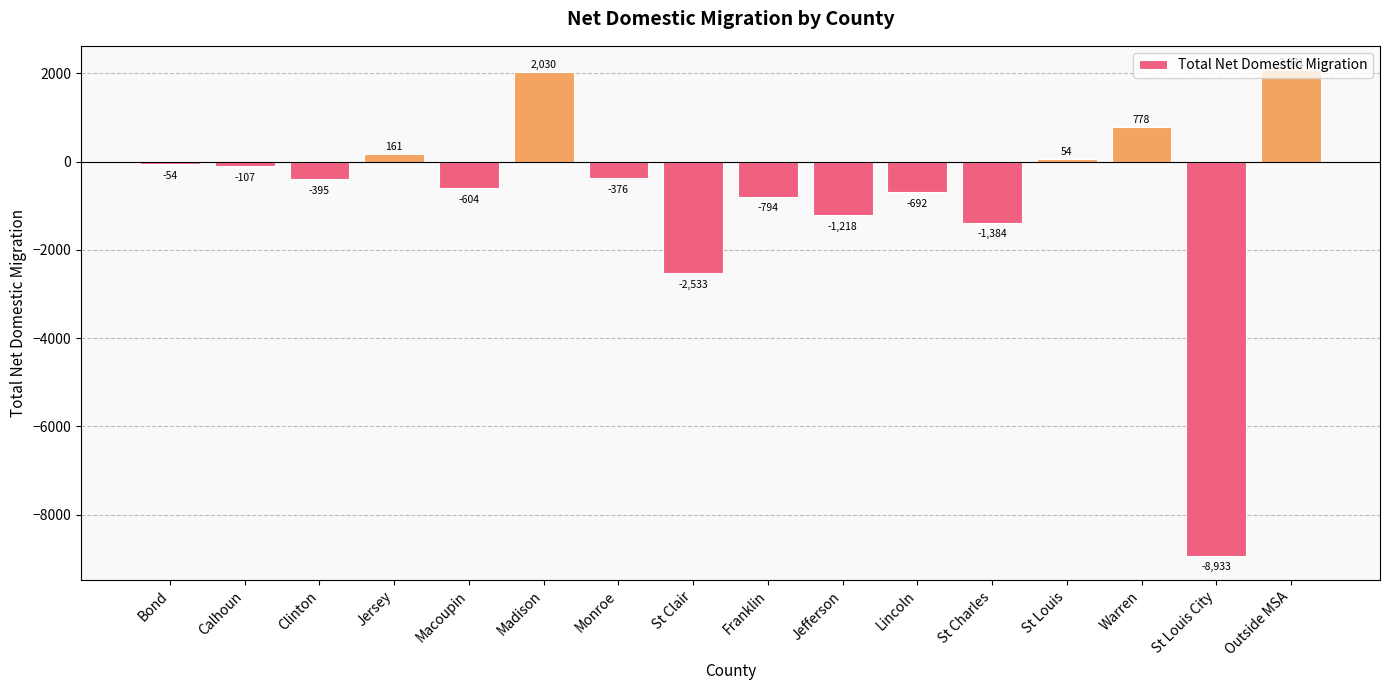

How many positive values are there?

5